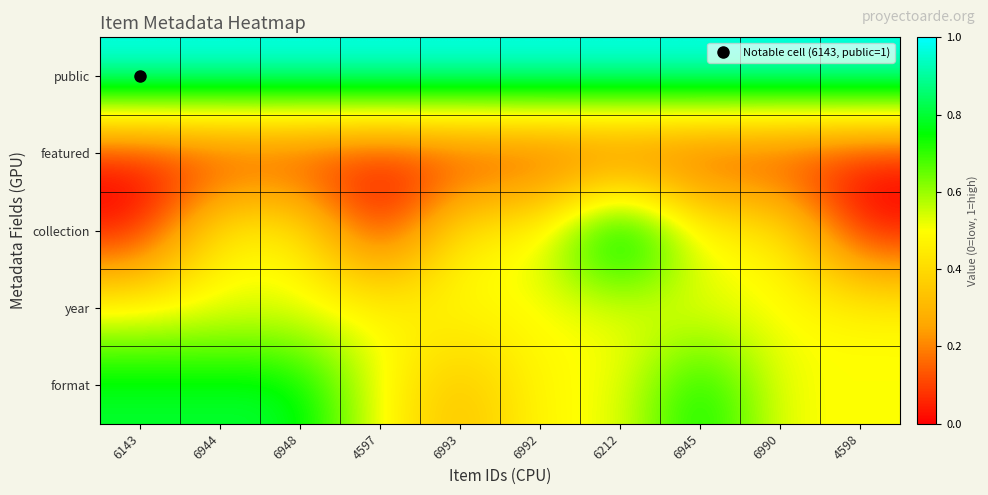

Which category has the highest value across all series?

6143